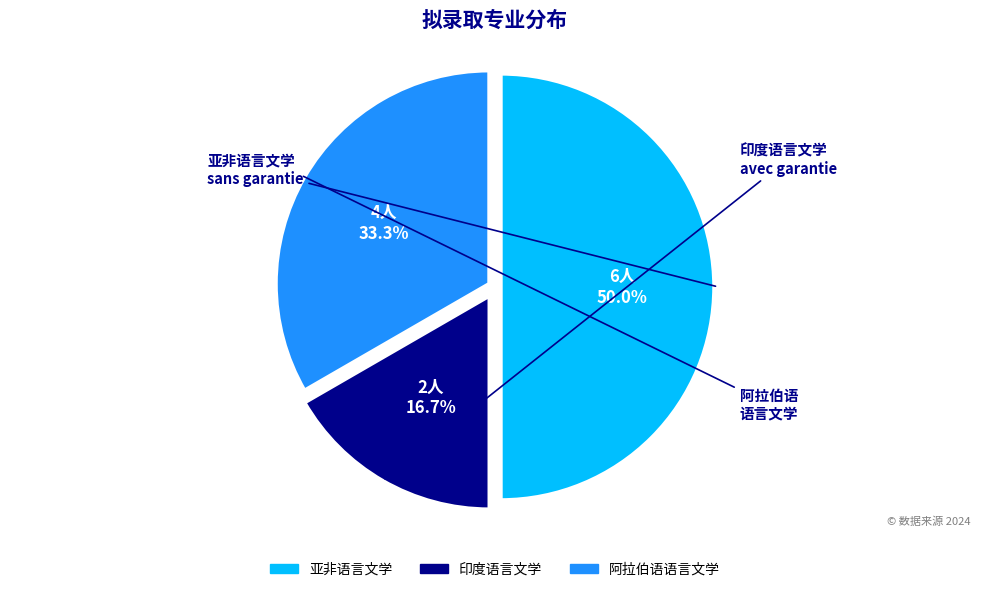

Does 阿拉伯语语言文学 represent more than half of the total?

No